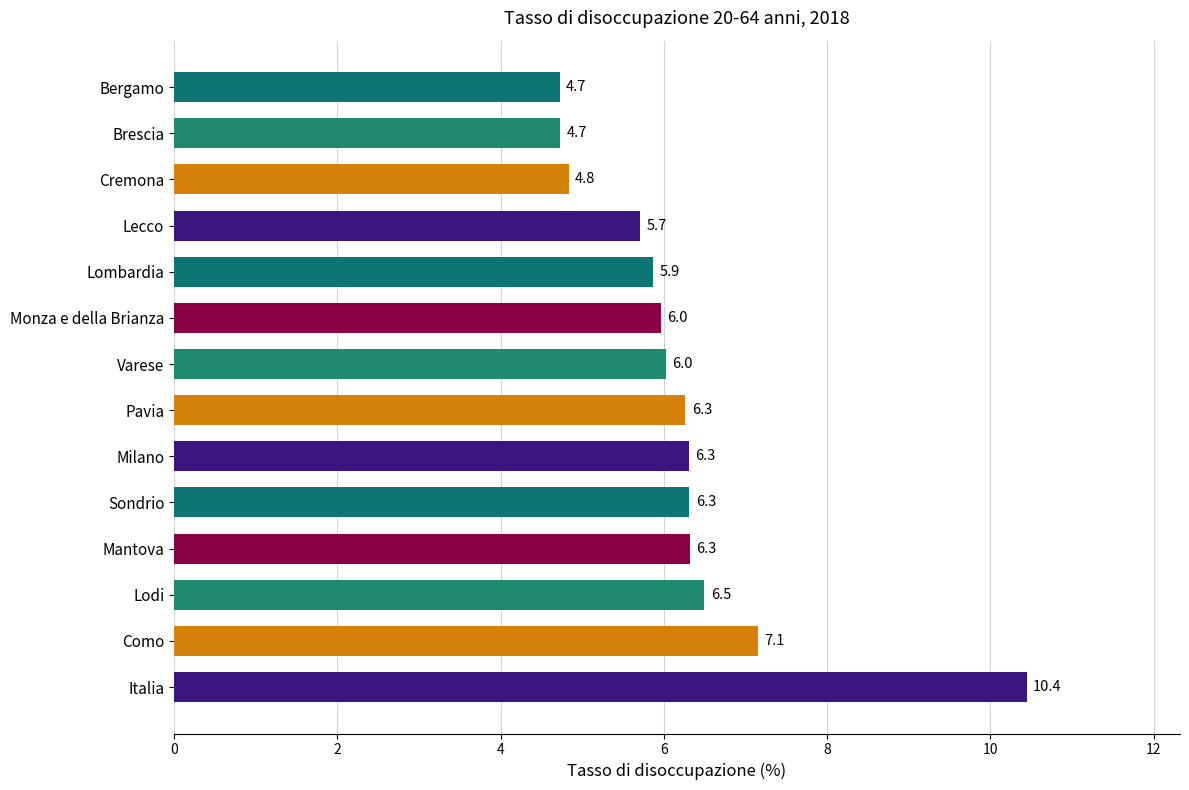

What is the change in value from Sondrio to Varese?

-0.3